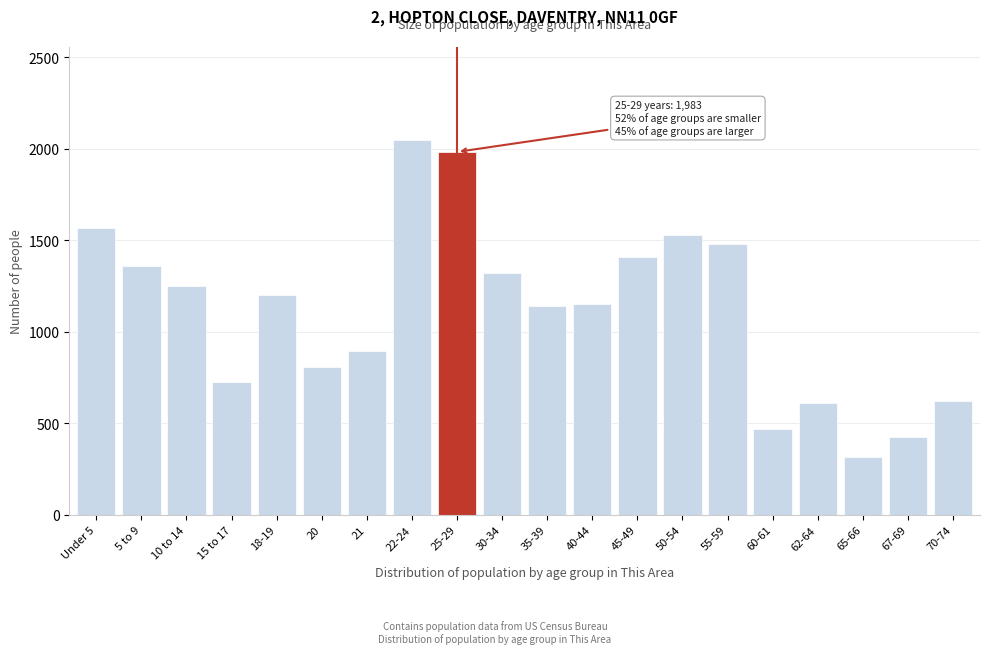

The value at Under 5 is 430. True or false?

False